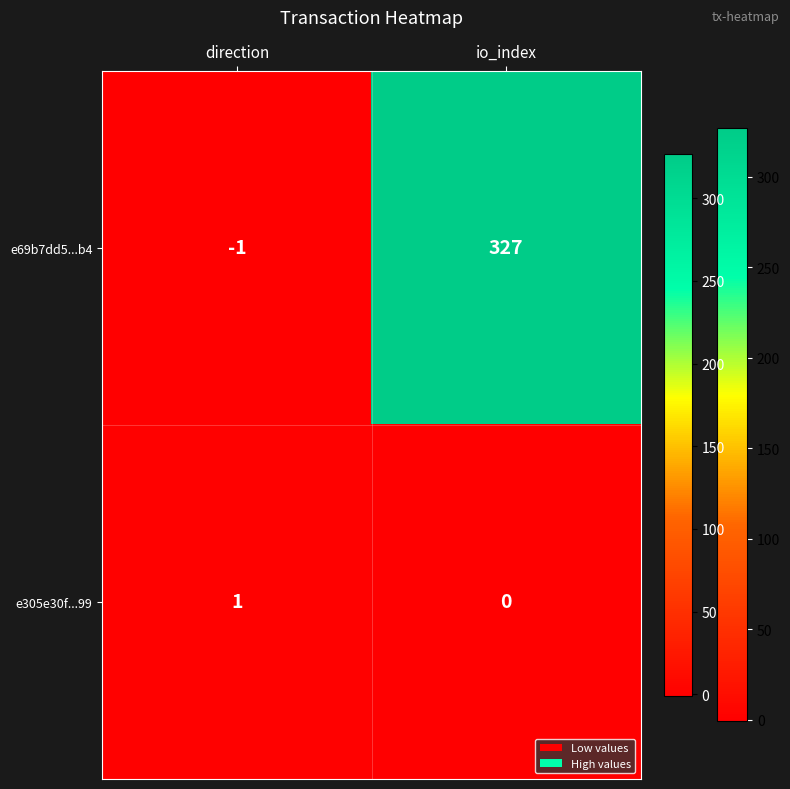

Rank the series at direction from highest to lowest value.

e305e30f...99, e69b7dd5...b4